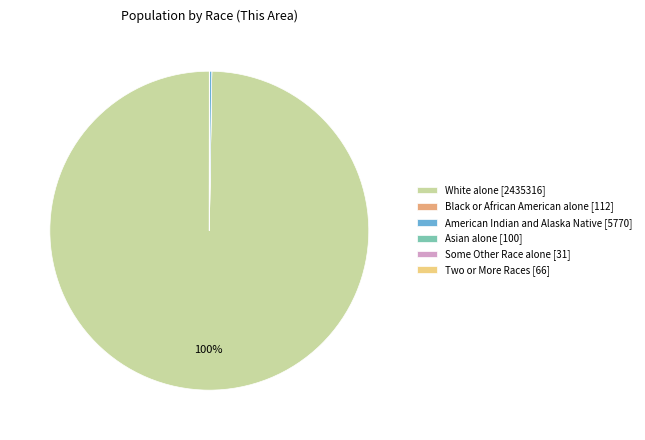

What percentage is the White alone [2435316] slice, to the nearest percent?

100%